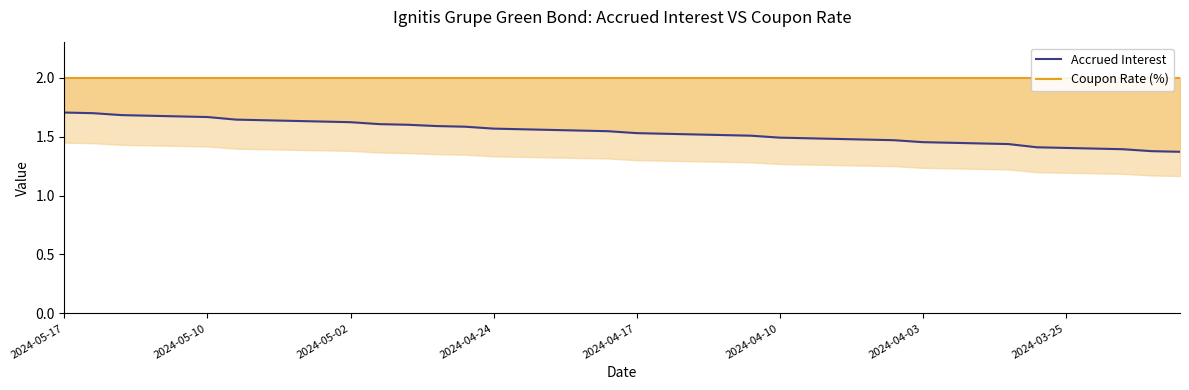

Is it true that Accrued Interest equals 2.7 at 11?

False